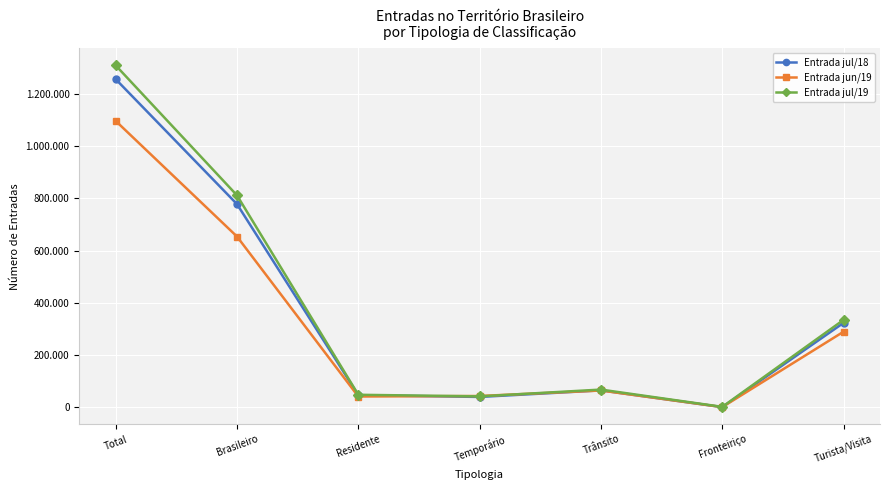

What is the label of the 4th point from the left?

Temporário